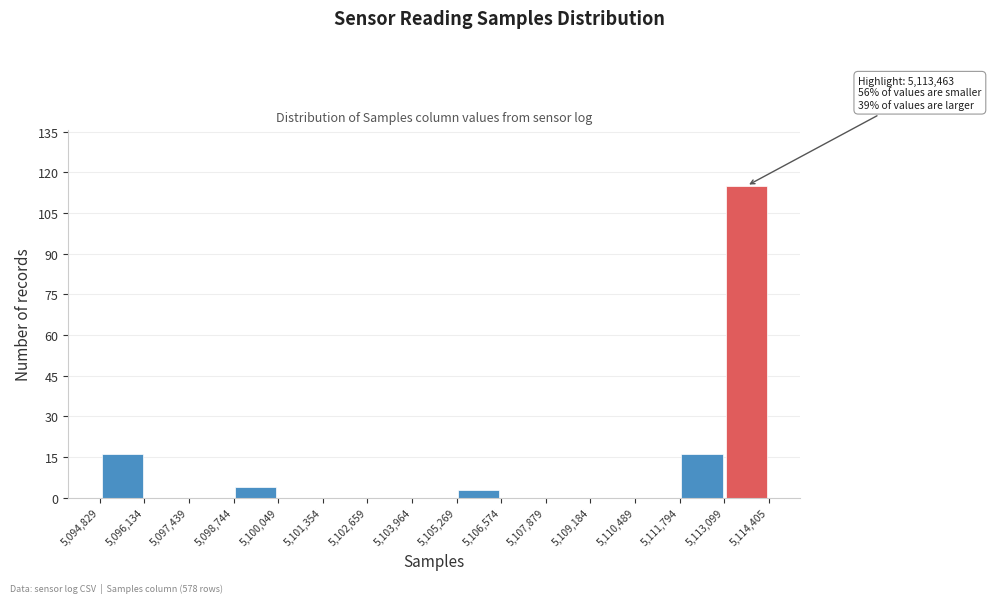

Which range on the x-axis has the tallest bar?

5,113,099 to 5,114,405